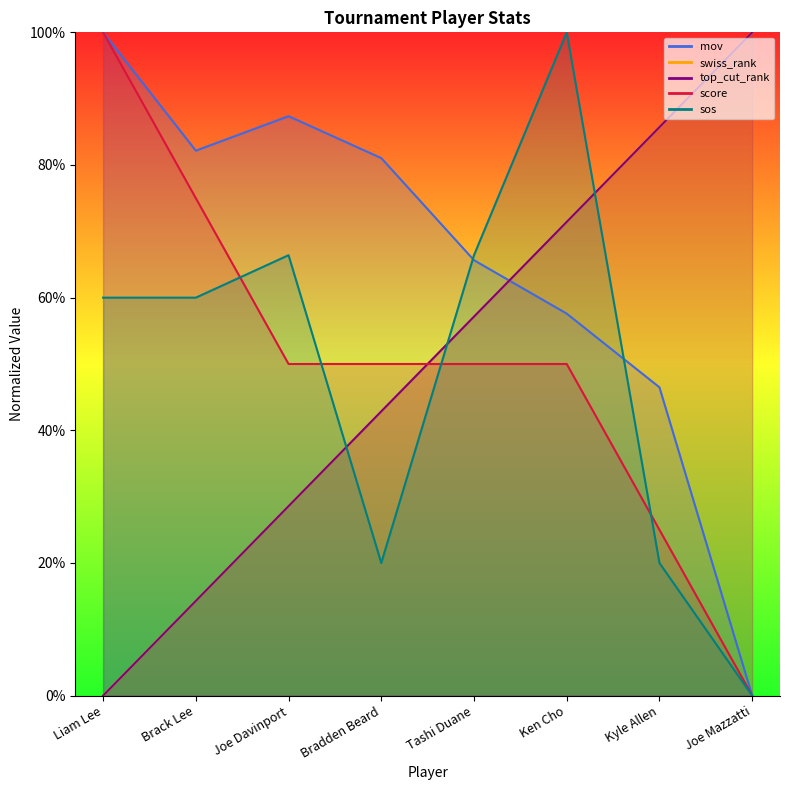

What is the value of the mov point at the 4th from the left?

81.0